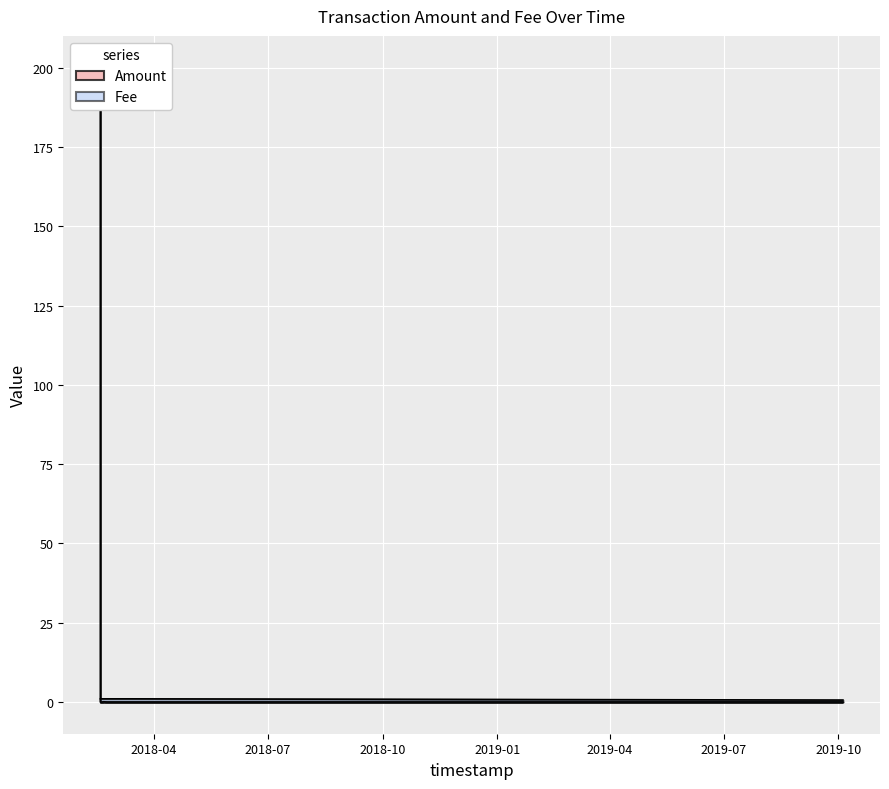

List the series in order of their peak value, lowest first.

Fee, Amount